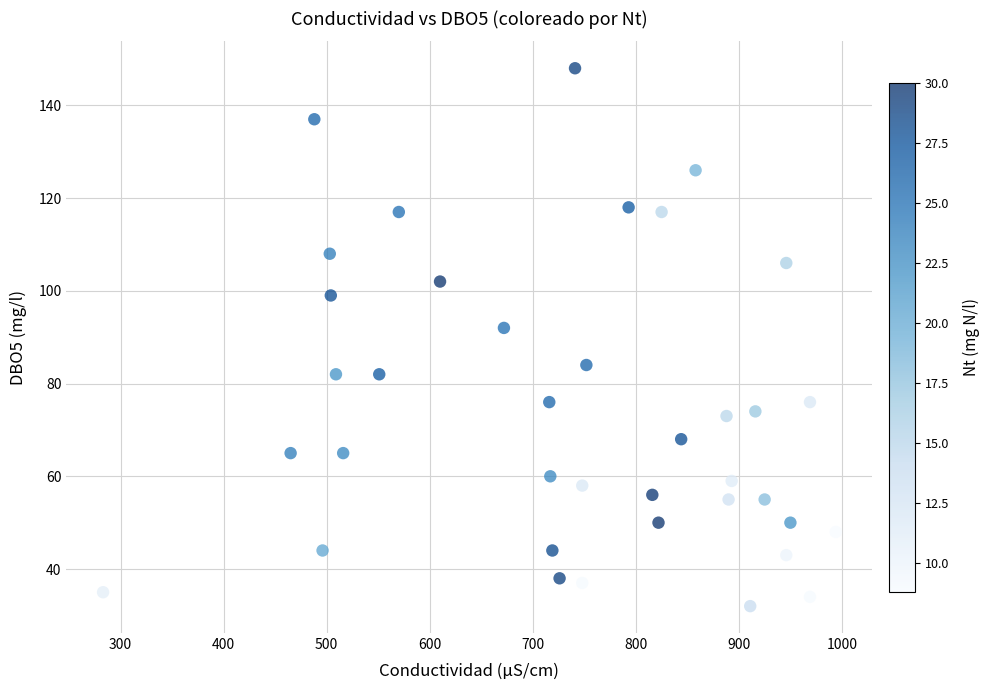

What is the range of X values (max minus min)?

711